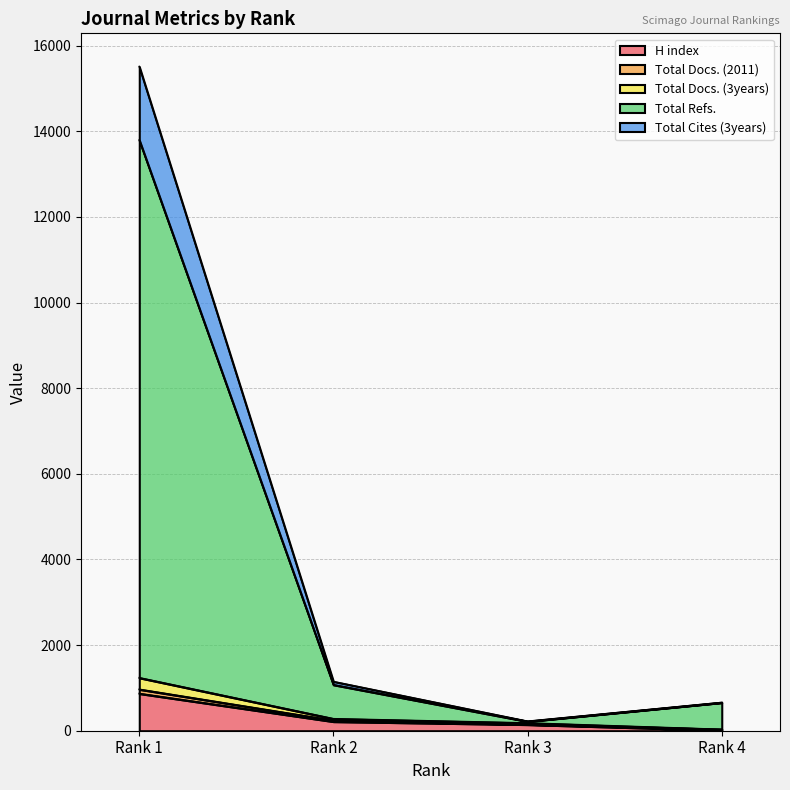

Does the chart display data point markers on the line(s)?

No